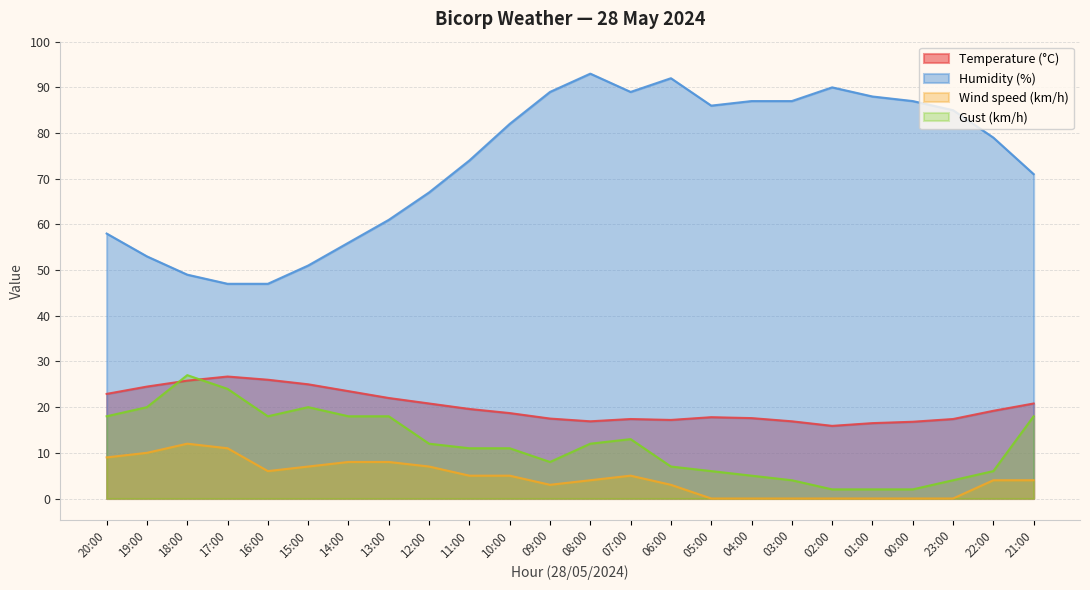

What is the approximate value of Gust (km/h) at 23:00?

4.0